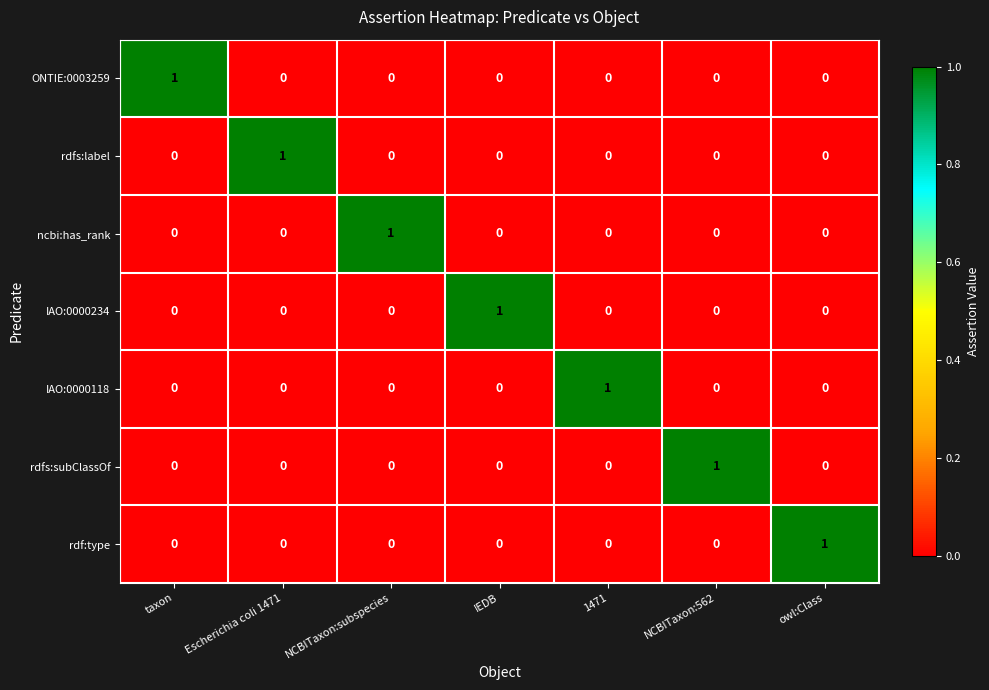

The rdfs:subClassOf series shows -1 at IEDB. True or false?

False